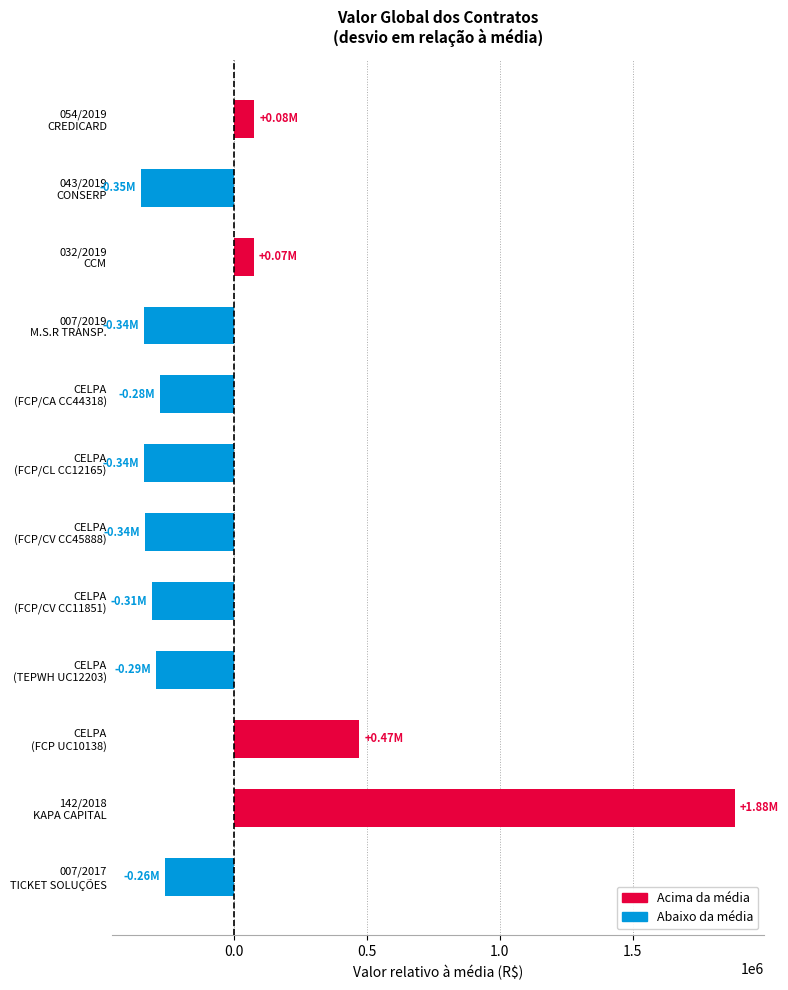

What is the difference between the second highest and minimum values?

821377.0